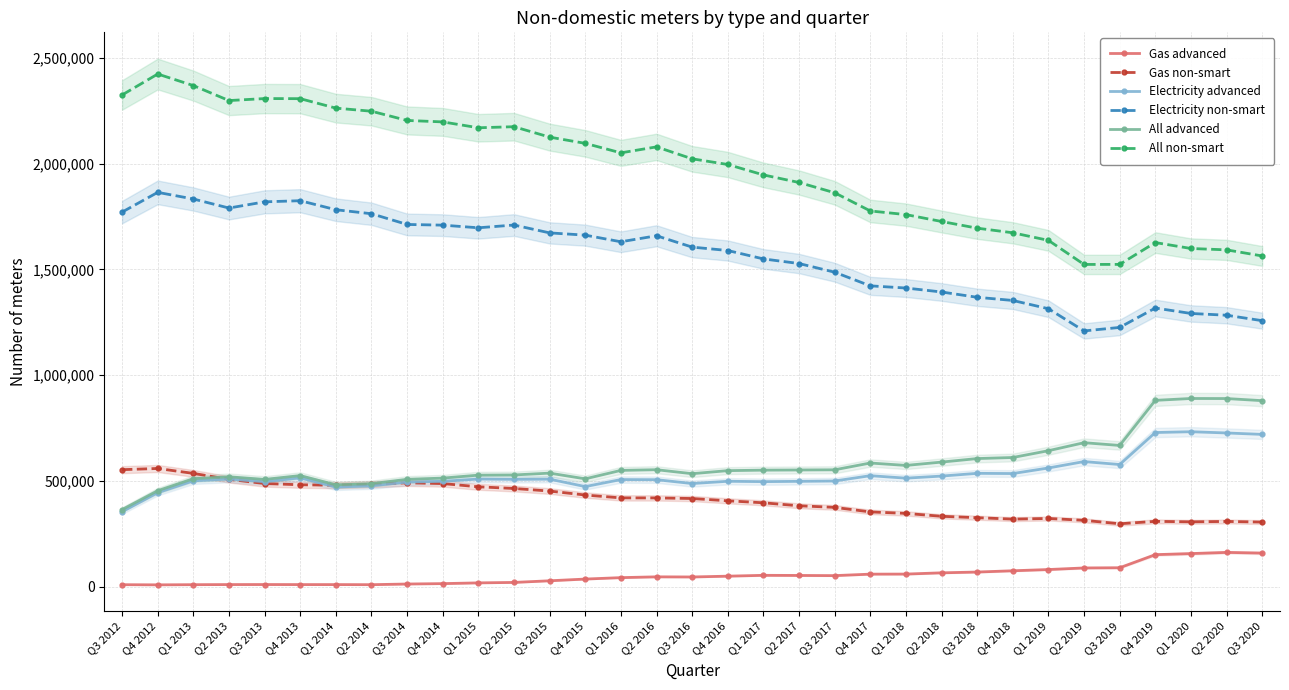

What is the maximum value for Electricity advanced?

732960